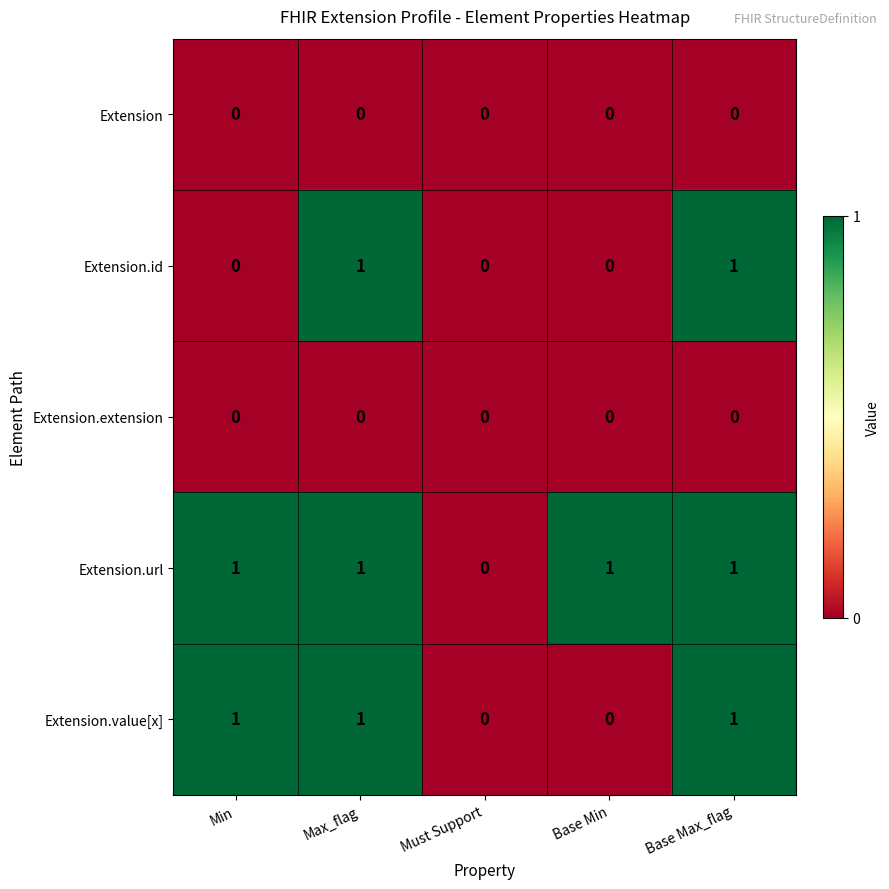

Which series changed the most between Min and Base Max_flag?

Extension.id